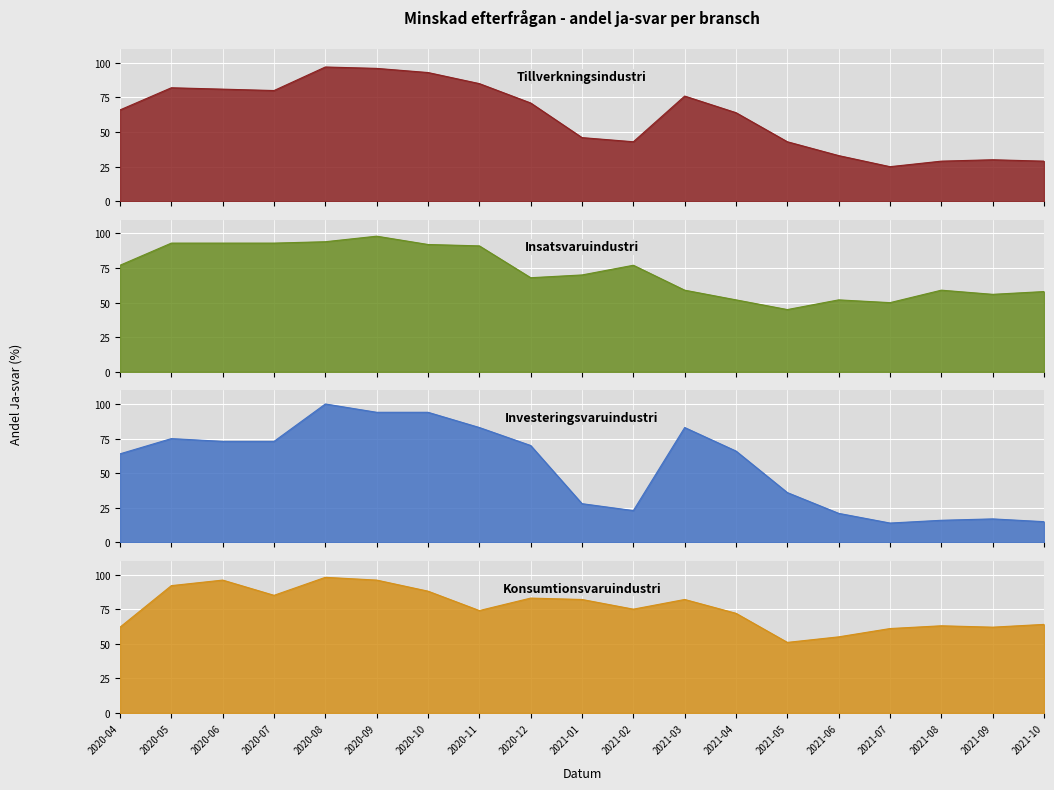

What is the spread (max minus min) of values at 2020-07?

20